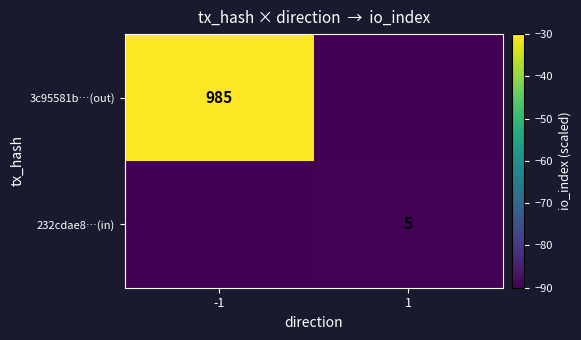

What is the maximum value shown in the chart?

-30.0